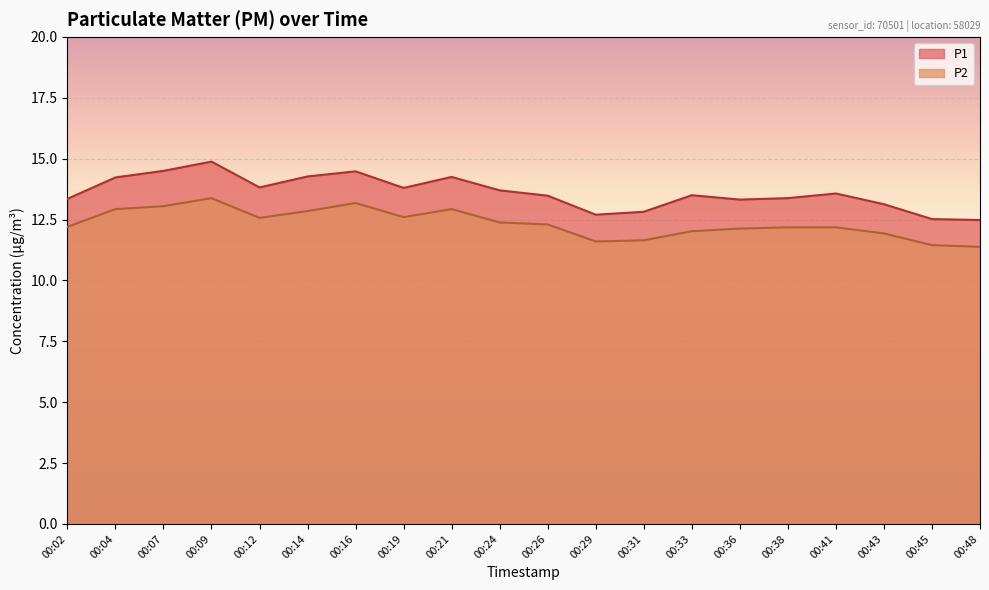

The value of P1 at 00:45 is 8.6. True or false?

False